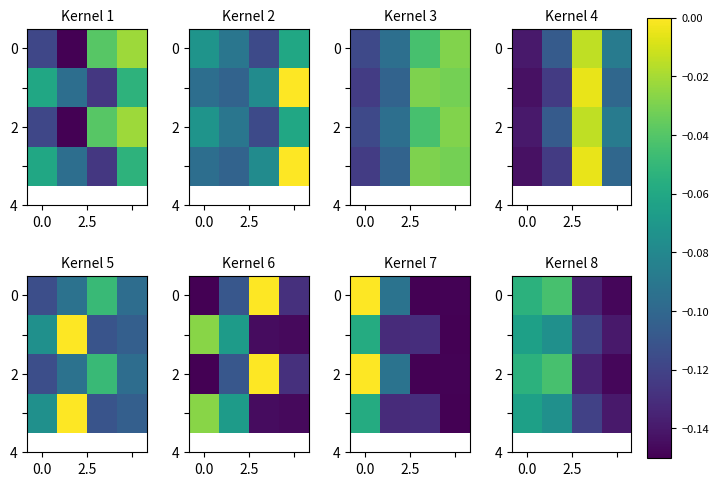

The 2 series shows -0.1 at 0.0. True or false?

False